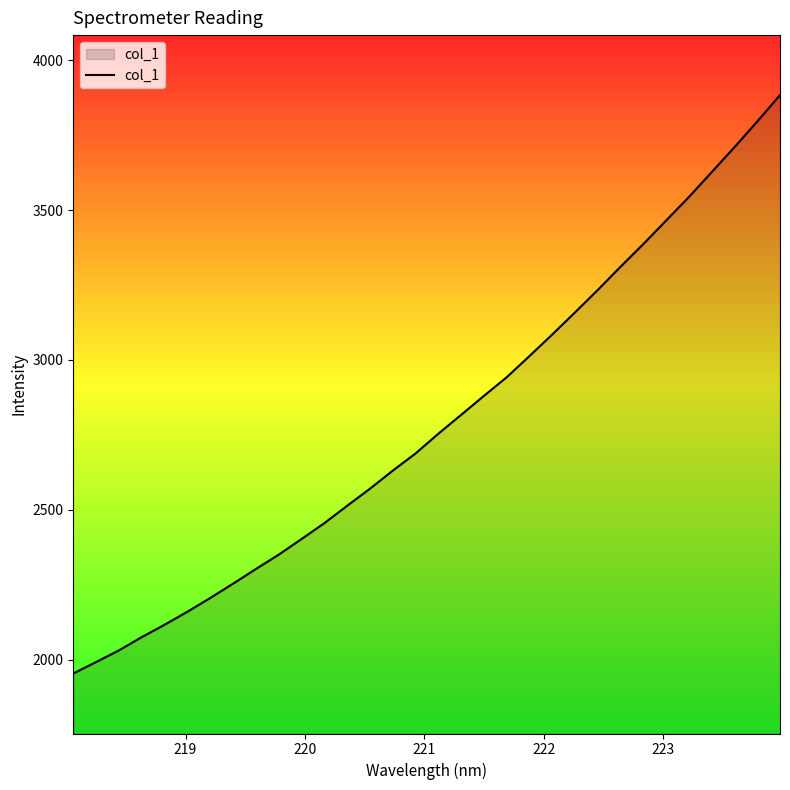

What is the minimum value shown in the chart?

1954.6